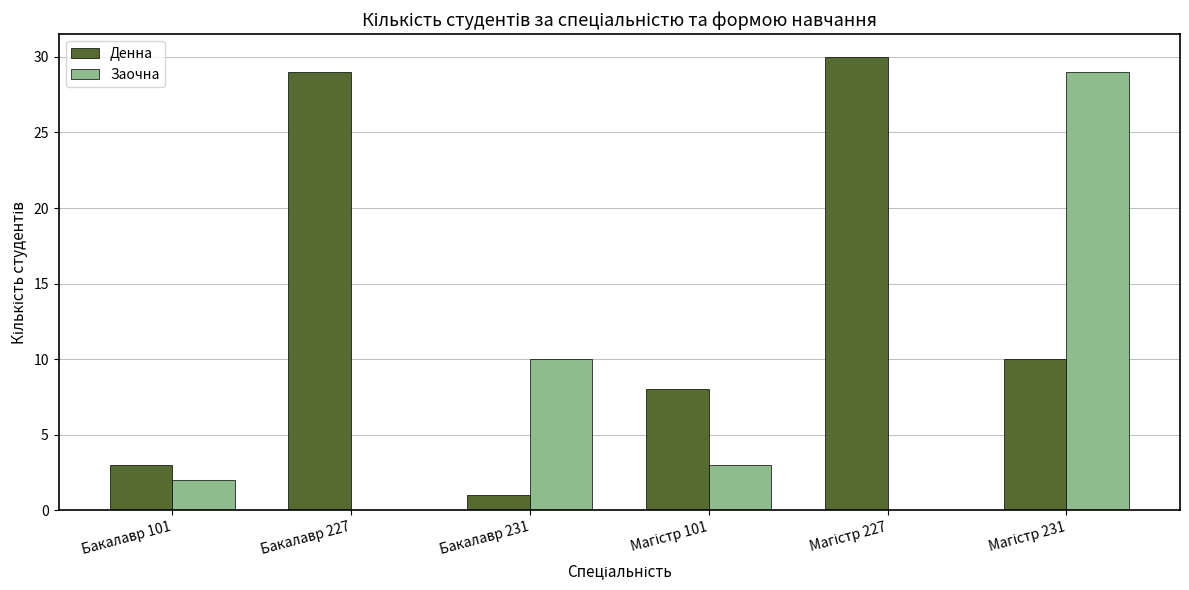

What is the sum of all Заочна values?

44